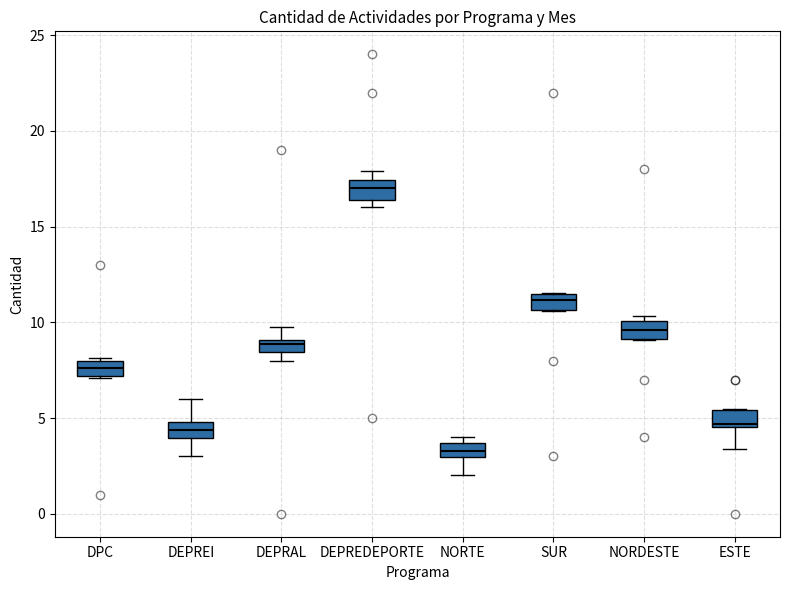

Which box's median line is the lowest?

NORTE